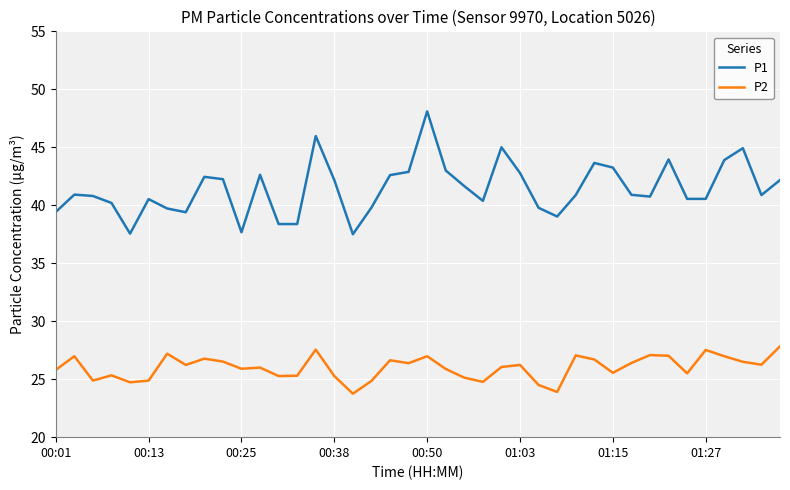

What are all the series names shown in the legend?

P1, P2